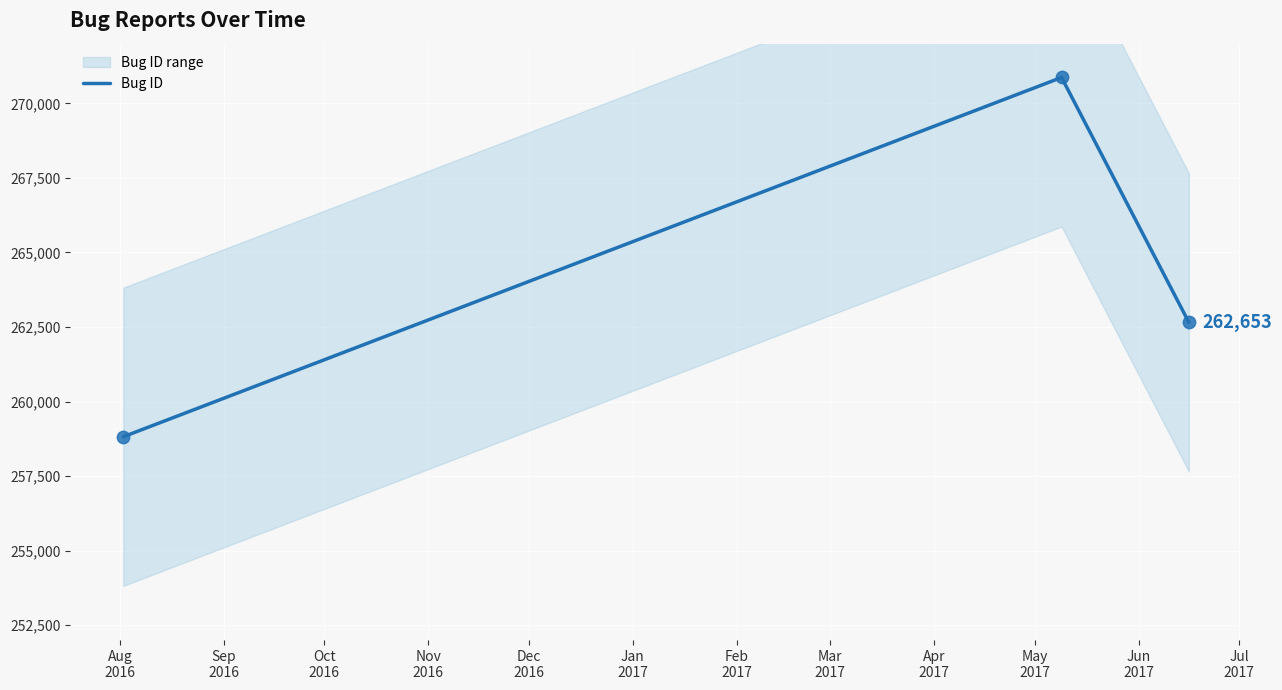

What is the lowest value of the Bug ID series?

258819